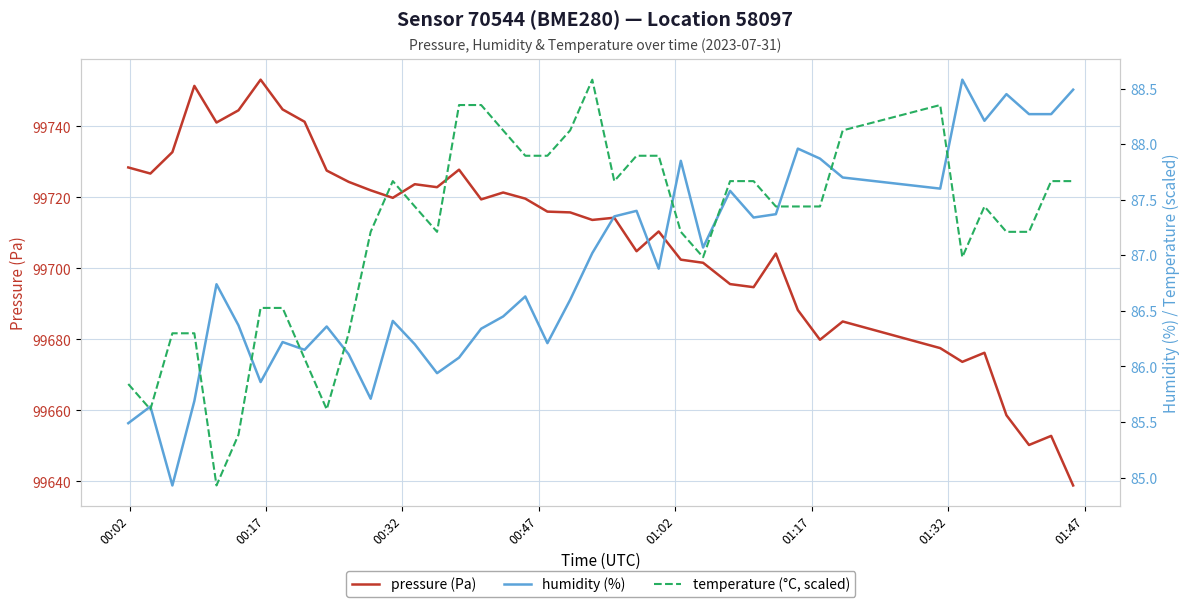

What is the maximum value shown in the chart?

99753.2